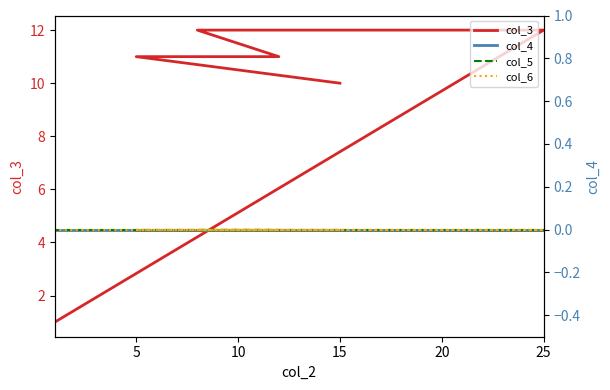

What is the difference between the highest and lowest values at 25?

12